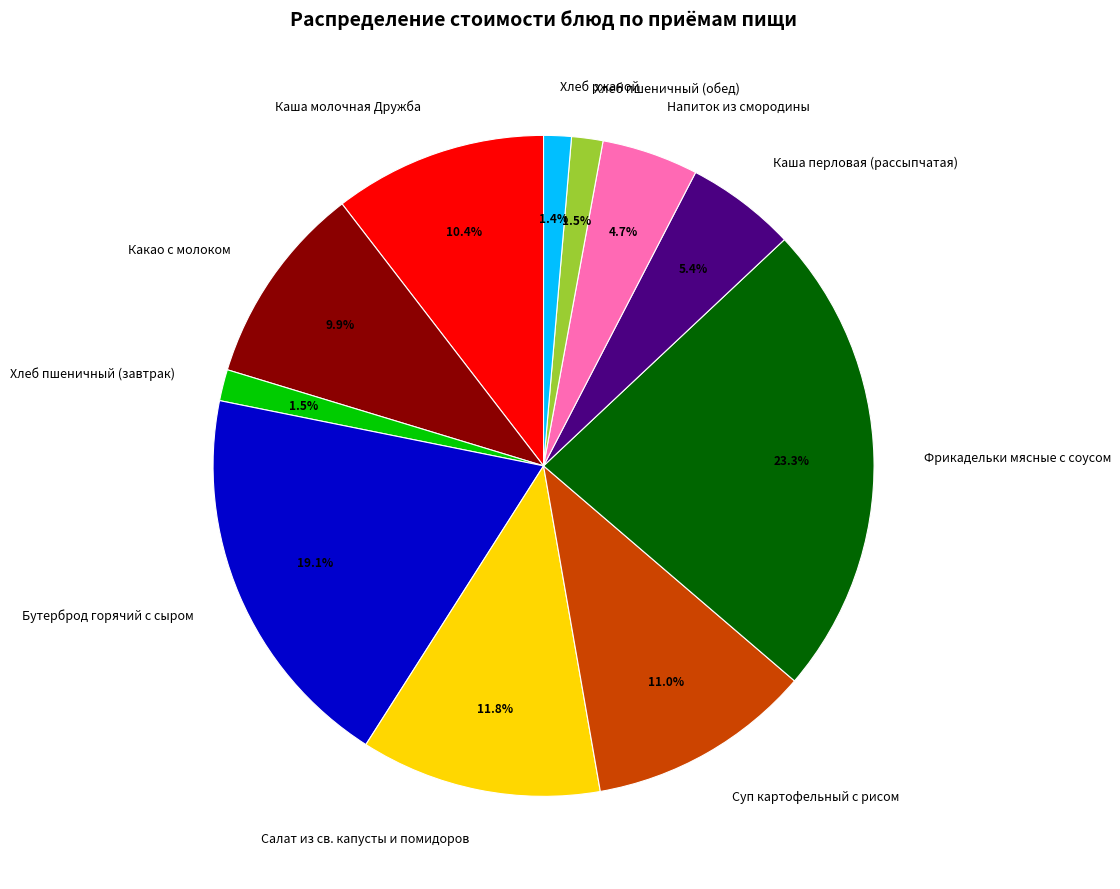

To the nearest percent, what is the average slice percentage?

9%